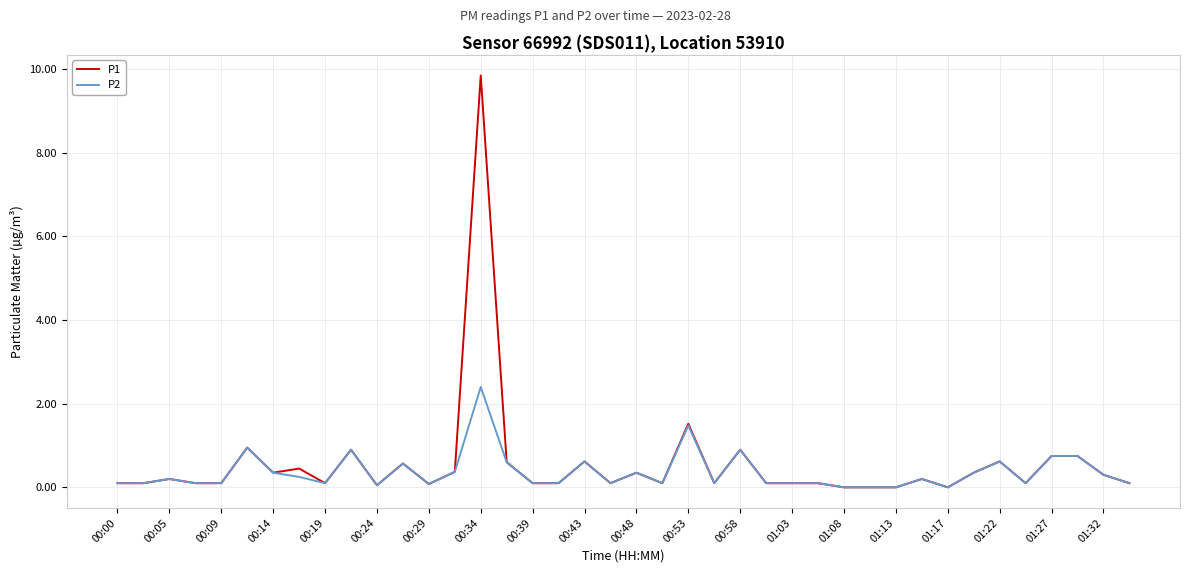

Which series has the widest spread of values?

P1